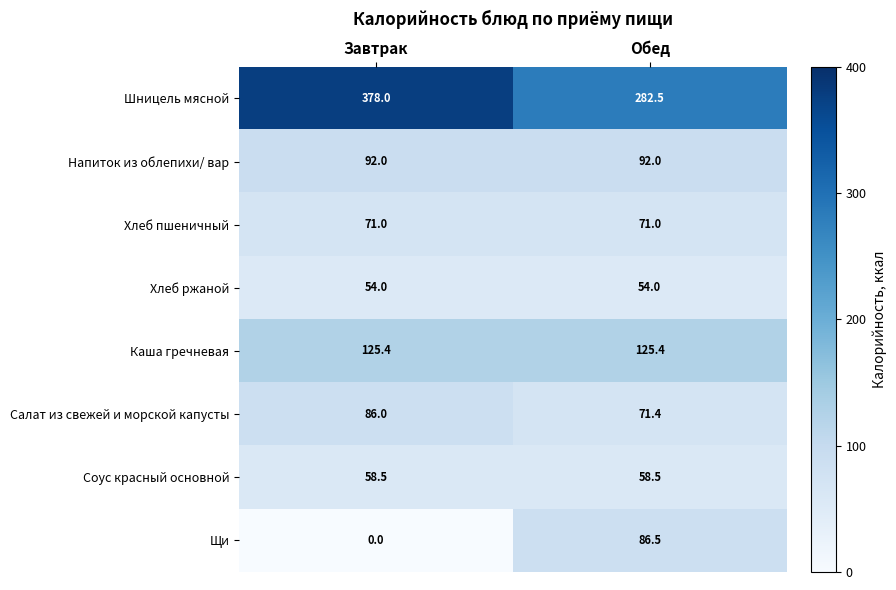

Reading left to right, list all the values displayed in this chart.

Шницель мясной: 378.0	282.5
Напиток из облепихи/ вар: 92.0	92.0
Хлеб пшеничный: 71.0	71.0
Хлеб ржаной: 54.0	54.0
Каша гречневая: 125.4	125.4
Салат из свежей и морской капусты: 86.0	71.4
Соус красный основной: 58.5	58.5
Щи: 0.0	86.5